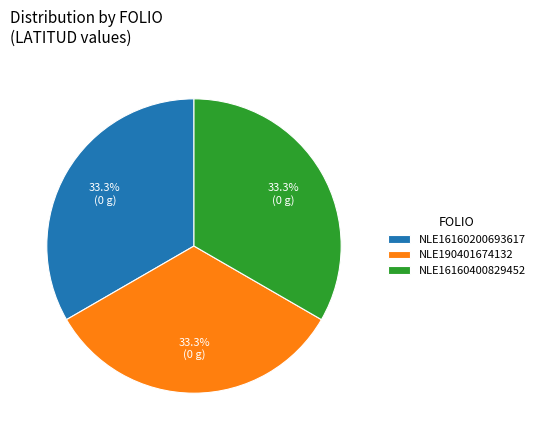

Do NLE190401674132 and NLE16160400829452 together represent more than half of the pie?

Yes